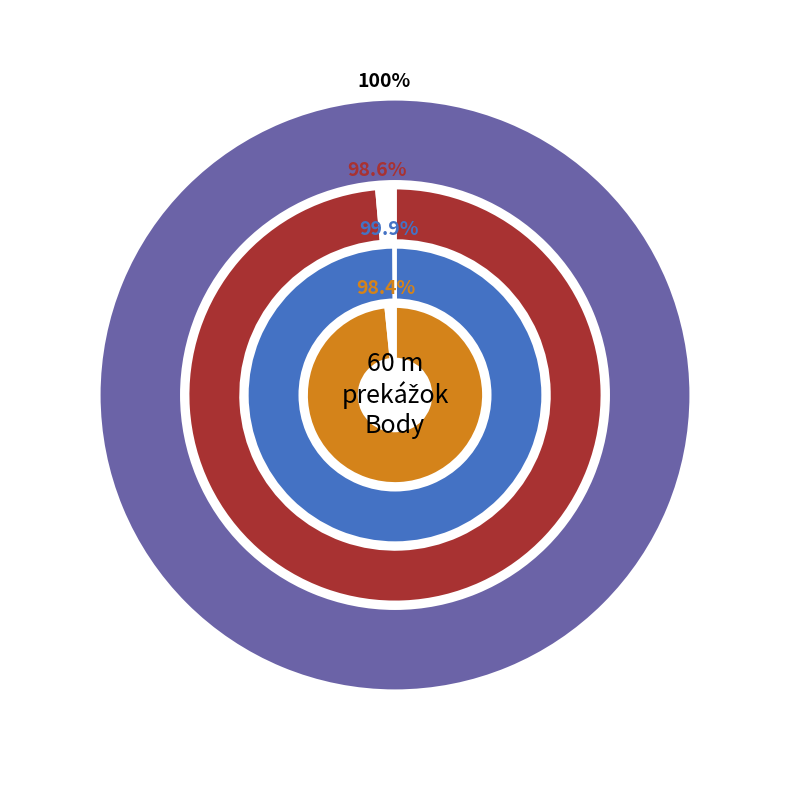

Which slice is the largest?

Gállová Daniela